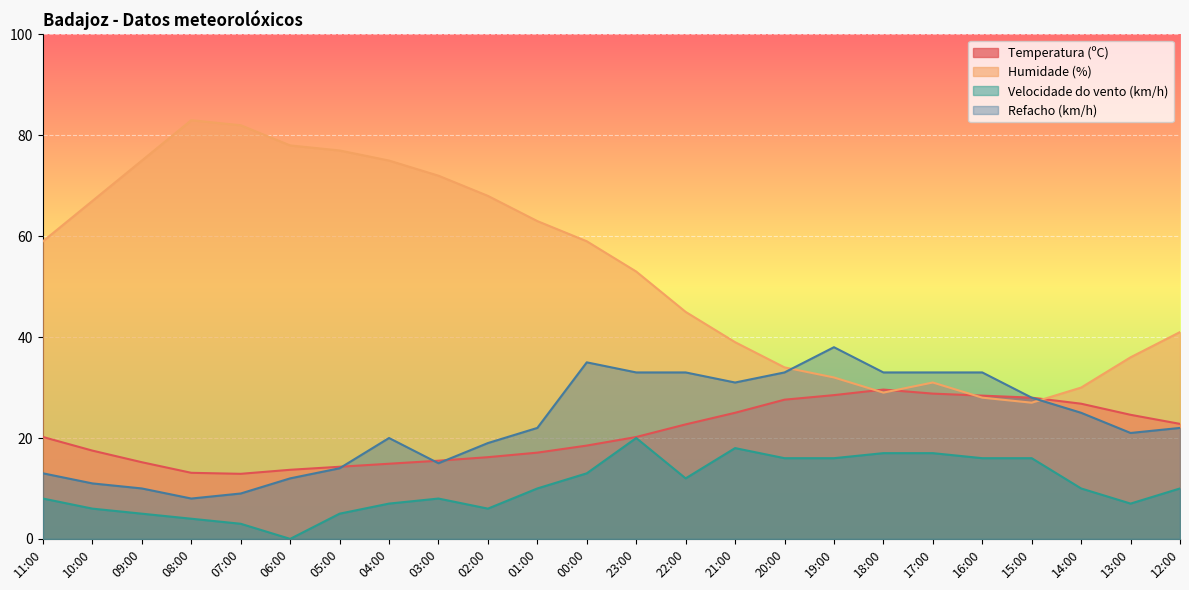

The value of Refacho (km/h) at 05:00 is 14.0. True or false?

True